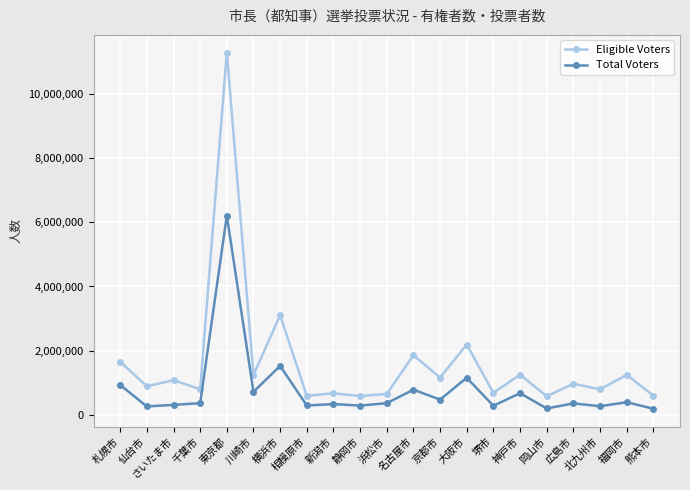

Where does the Total Voters series first go above 359930?

札幌市